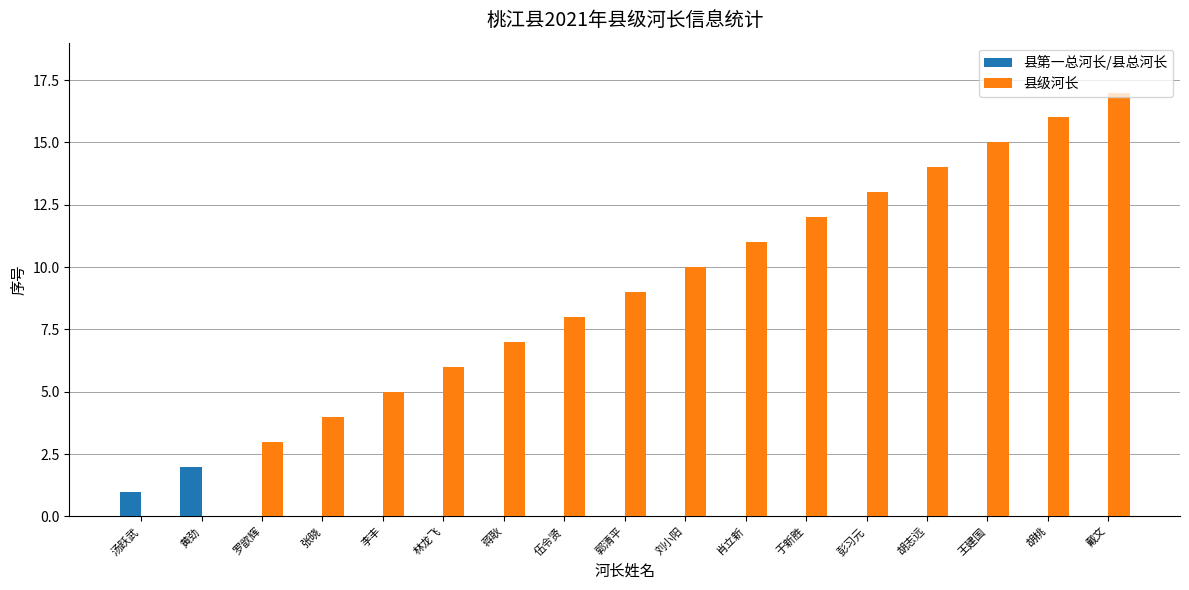

At which category does the chart reach its peak across all series?

戴文